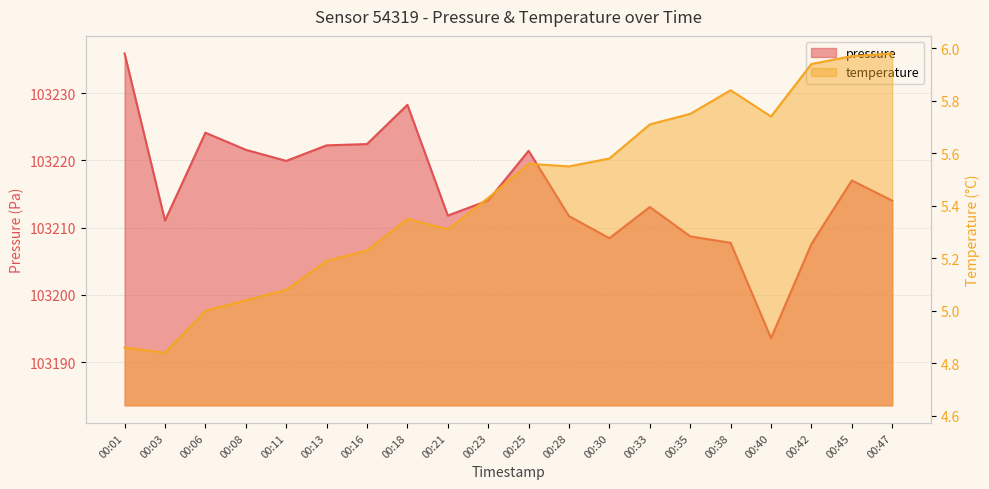

The pressure series shows 103211.8 at 00:21. True or false?

True